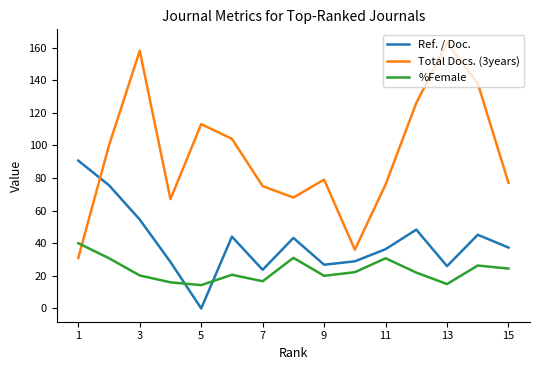

At how many categories does at least one series exceed 41?

14